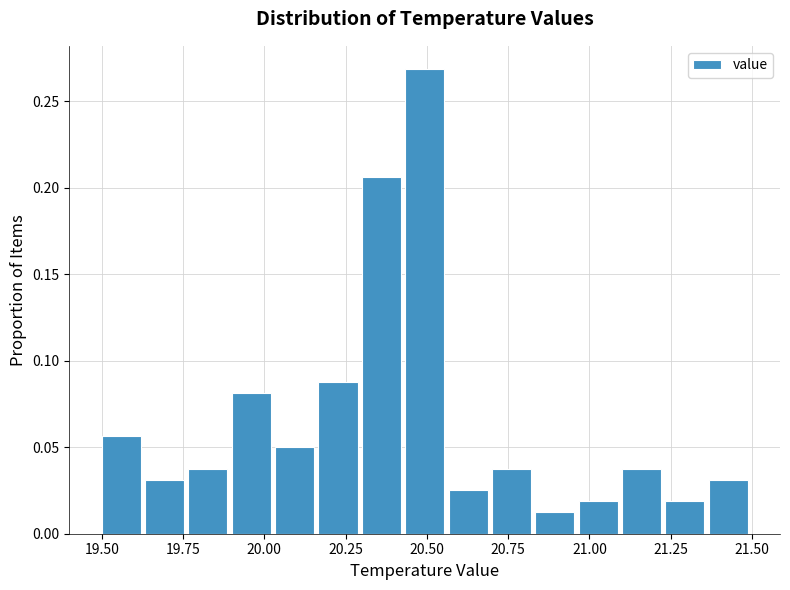

Around what value on the x-axis is the tallest bar? Give the approximate position of its centre, as read against the axis.

20.50